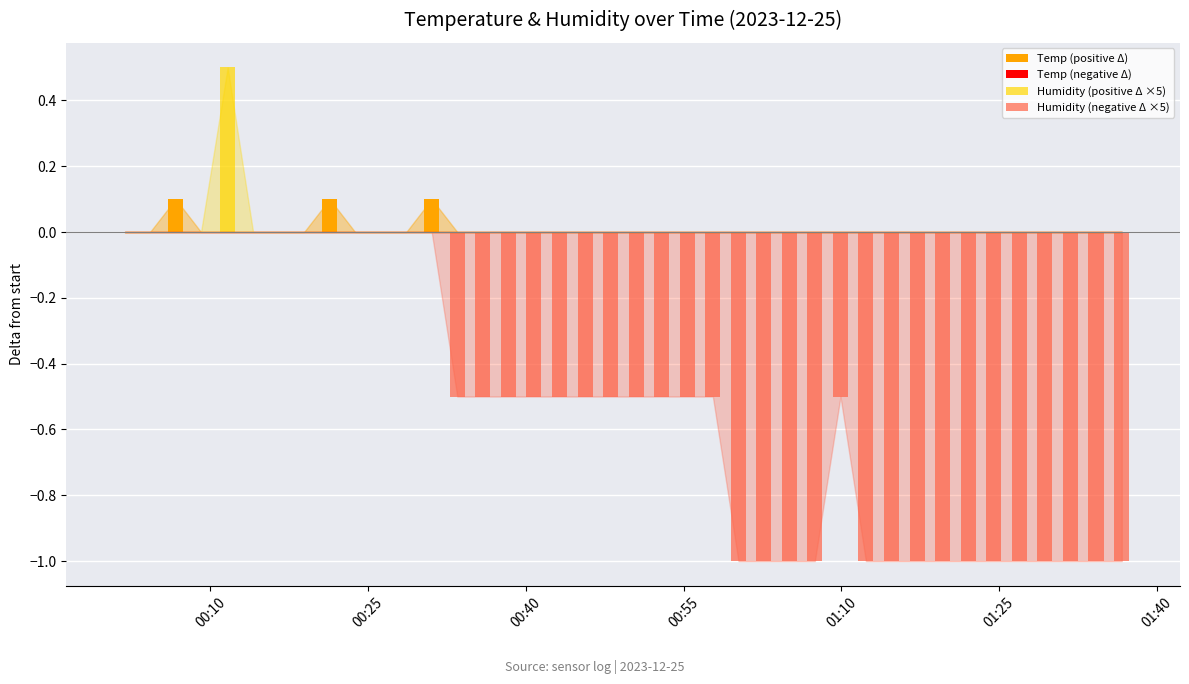

What are all the series names shown in the legend?

Temp (positive Δ), Temp (negative Δ), Humidity (positive Δ ×5), Humidity (negative Δ ×5)